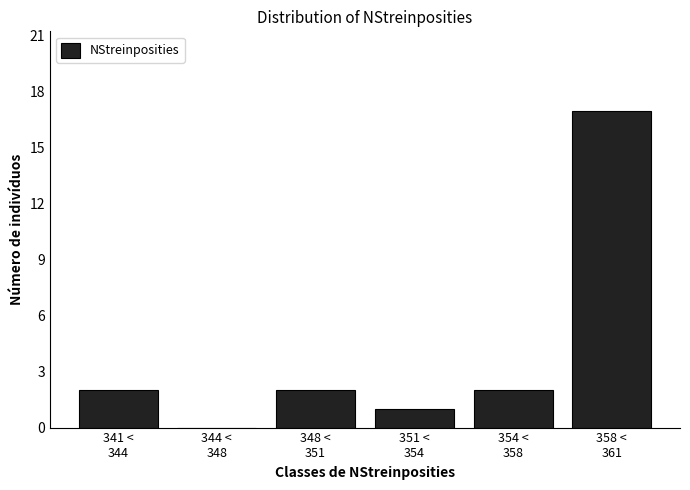

What is the sum of all values?

24